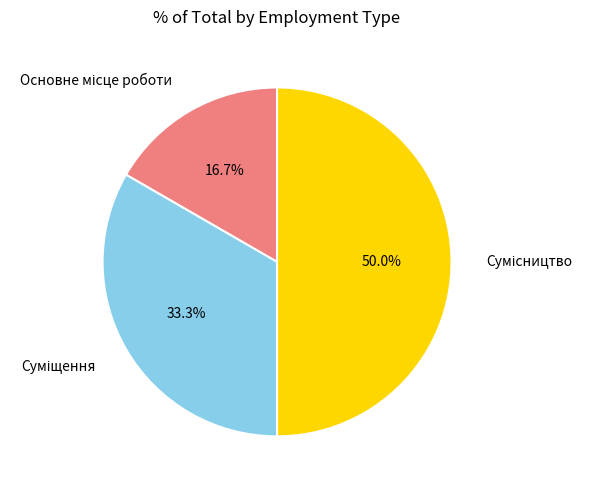

Is it true that Сумісництво is 50% of the pie?

True